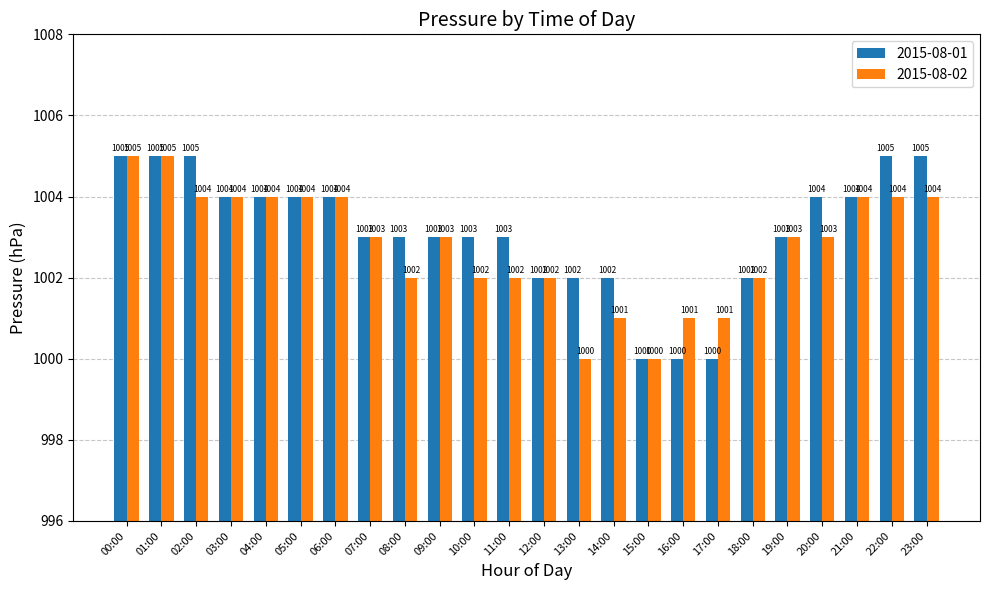

Rank the series at 14:00 from lowest to highest value.

2015-08-02, 2015-08-01